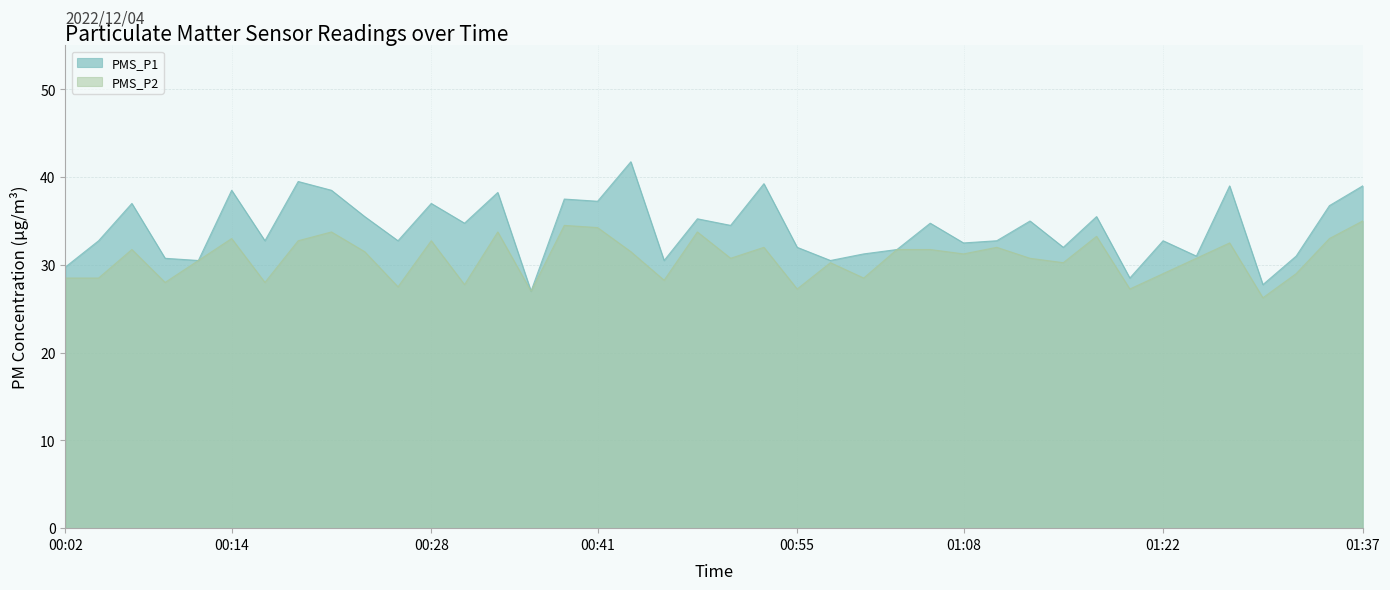

True or false: PMS_P1 and PMS_P2 cross at least once.

False